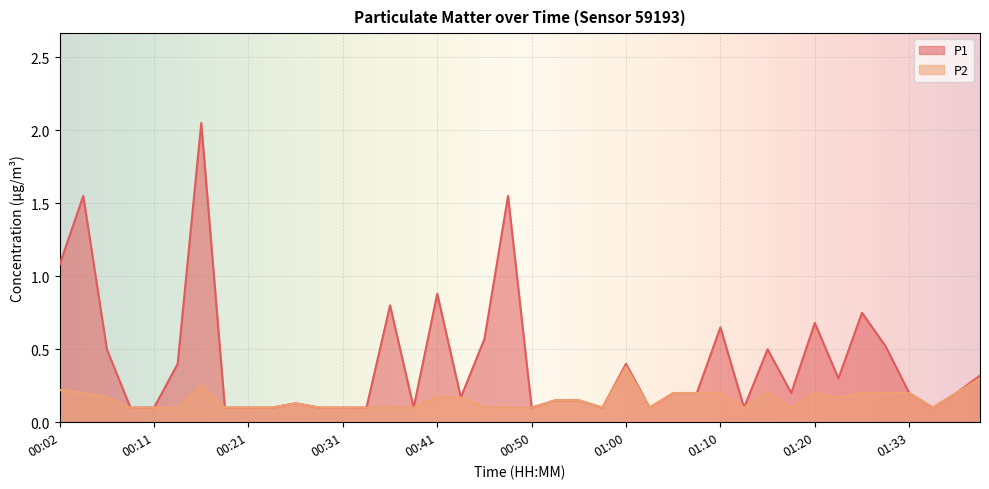

Which series has the largest range (max minus min)?

P1